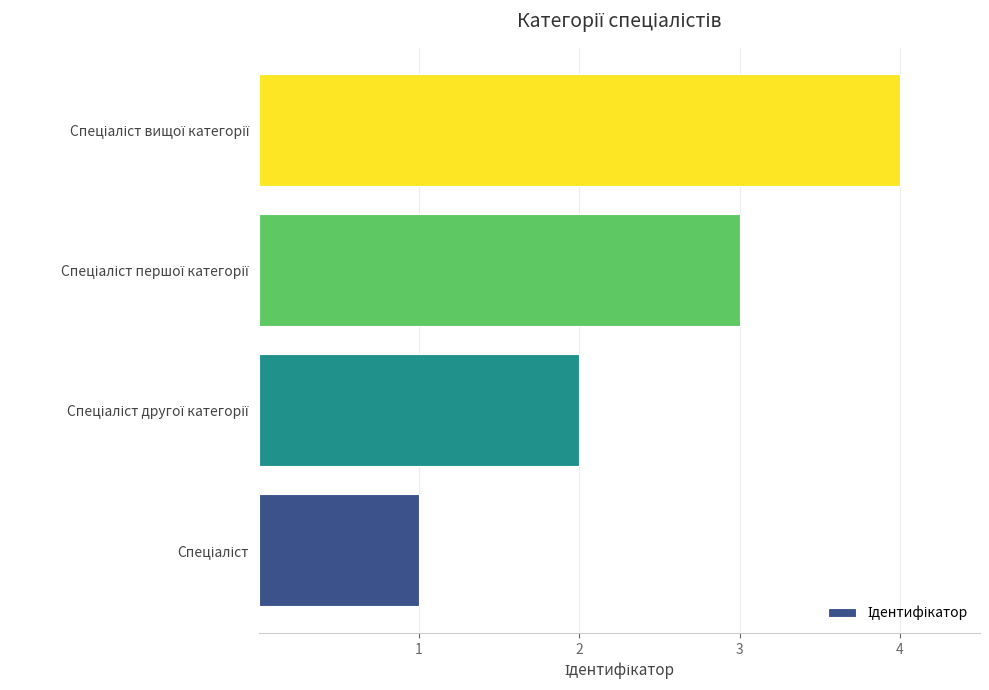

What is the sum of all values?

10